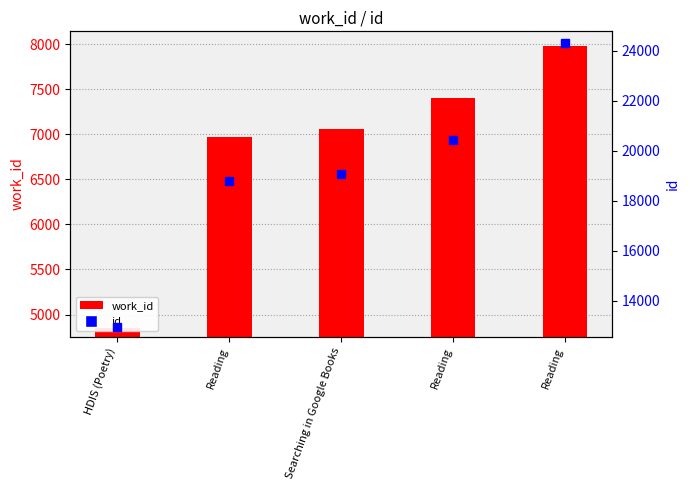

Reading right to left, transcribe all the data shown in this chart.

work_id: 7984	7402	7060	6971	4852
id: 24301	20436	19083	18792	12946